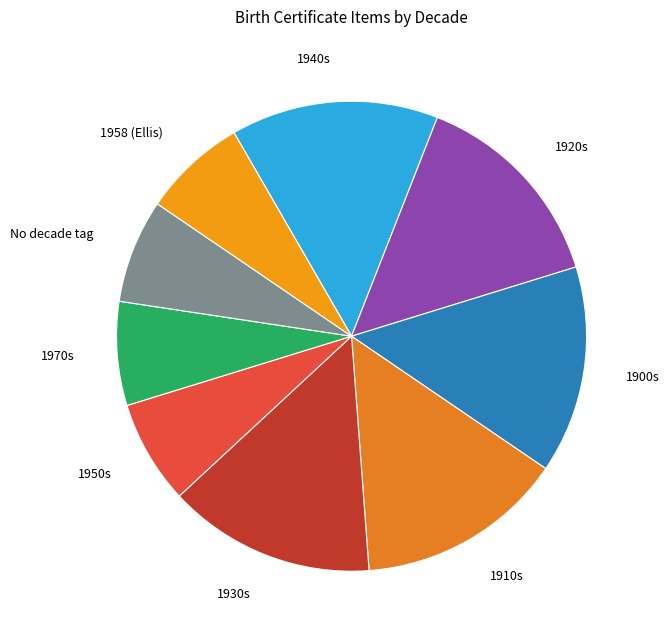

Is the sum of 1970s and 1910s greater than half?

No